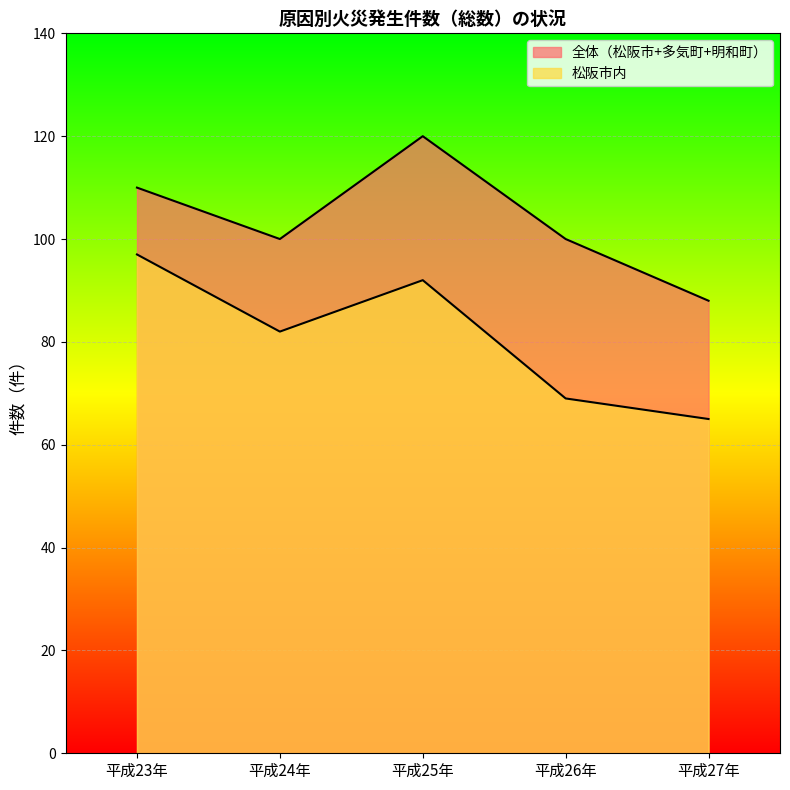

Reading left to right, list all the values displayed in this chart.

全体（松阪市+多気町+明和町）: 平成23年=110	平成24年=100	平成25年=120	平成26年=100	平成27年=88
松阪市内: 平成23年=97	平成24年=82	平成25年=92	平成26年=69	平成27年=65